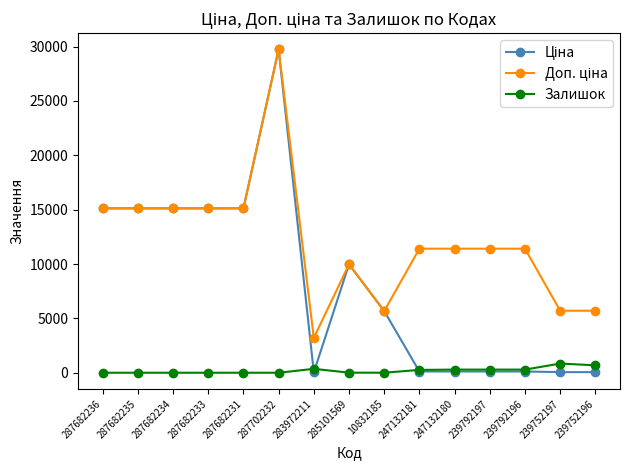

True or false: Залишок has more than 0 points higher than both neighbors.

True